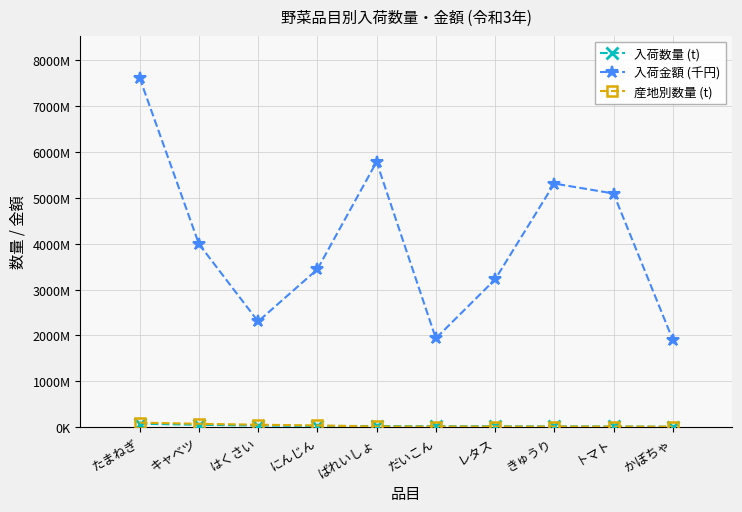

What are all the series names shown in the legend?

入荷数量 (t), 入荷金額 (千円), 産地別数量 (t)